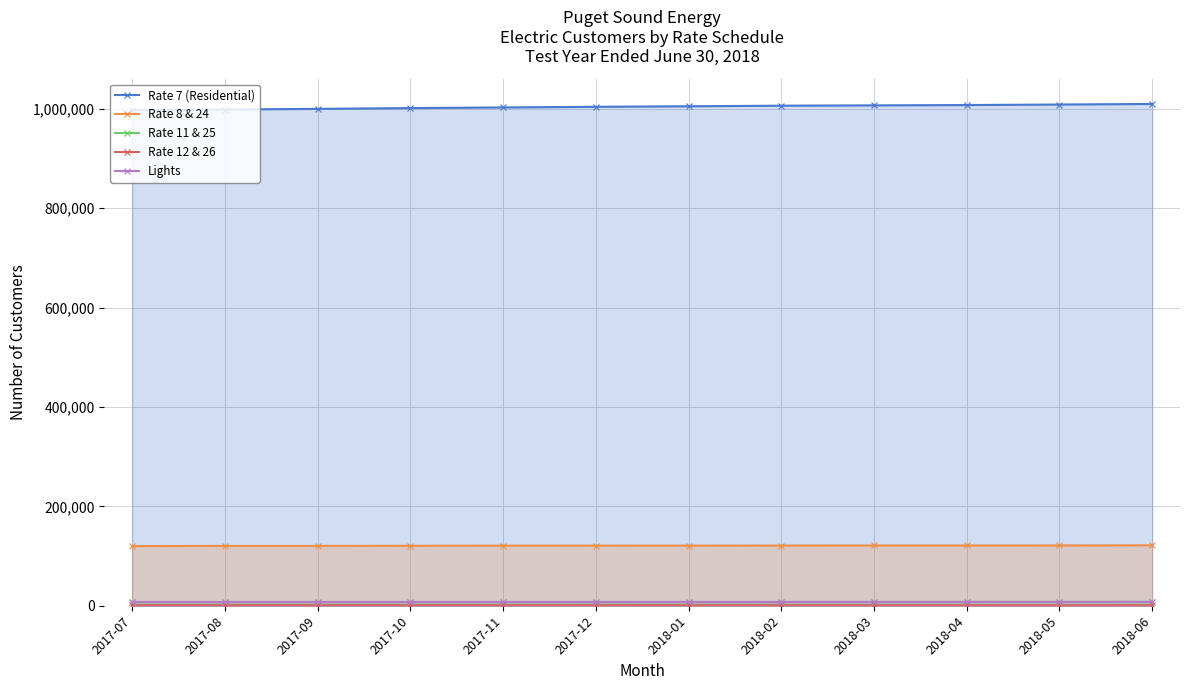

At how many categories does at least one series exceed 458598?

12